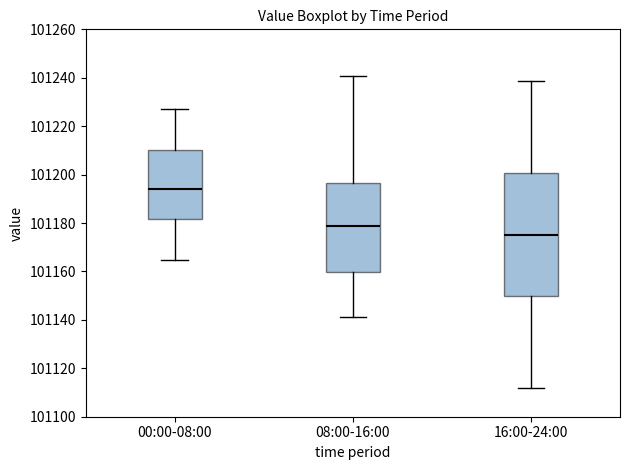

Which box is the tallest, from its lower edge to its upper edge?

16:00-24:00